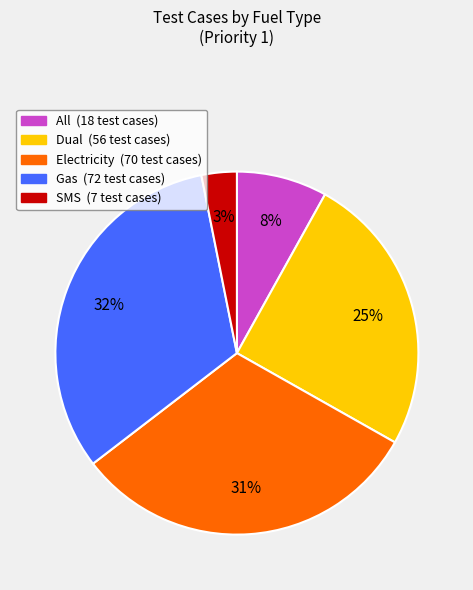

What percentage is the SMS slice, to the nearest percent?

3%